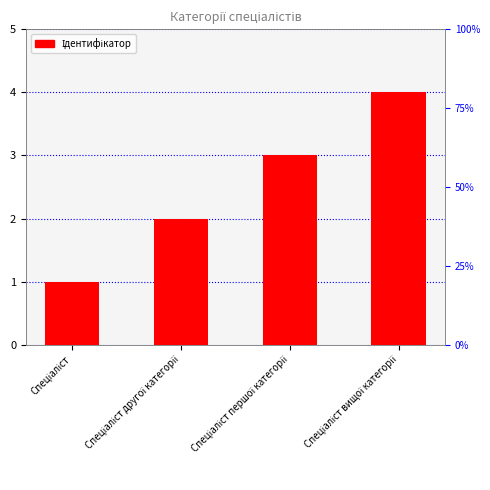

Reading left to right, transcribe all the data shown in this chart.

1	2	3	4